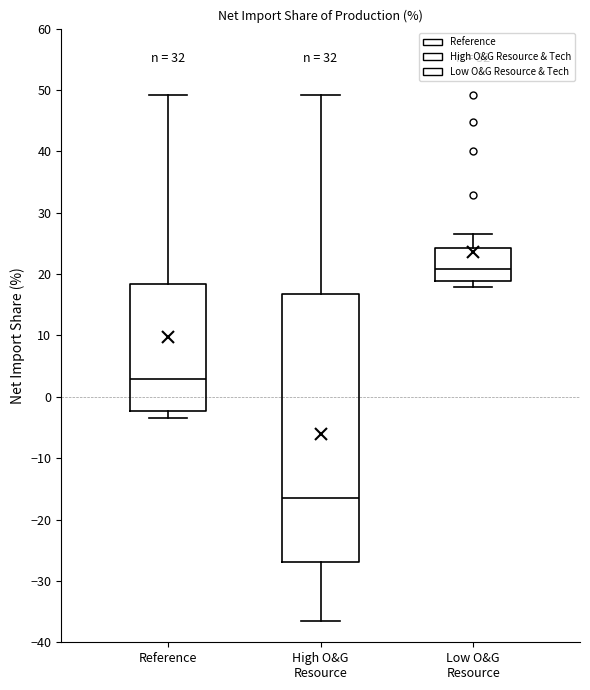

Which box is the tallest, from its lower edge to its upper edge?

High O&G Resource